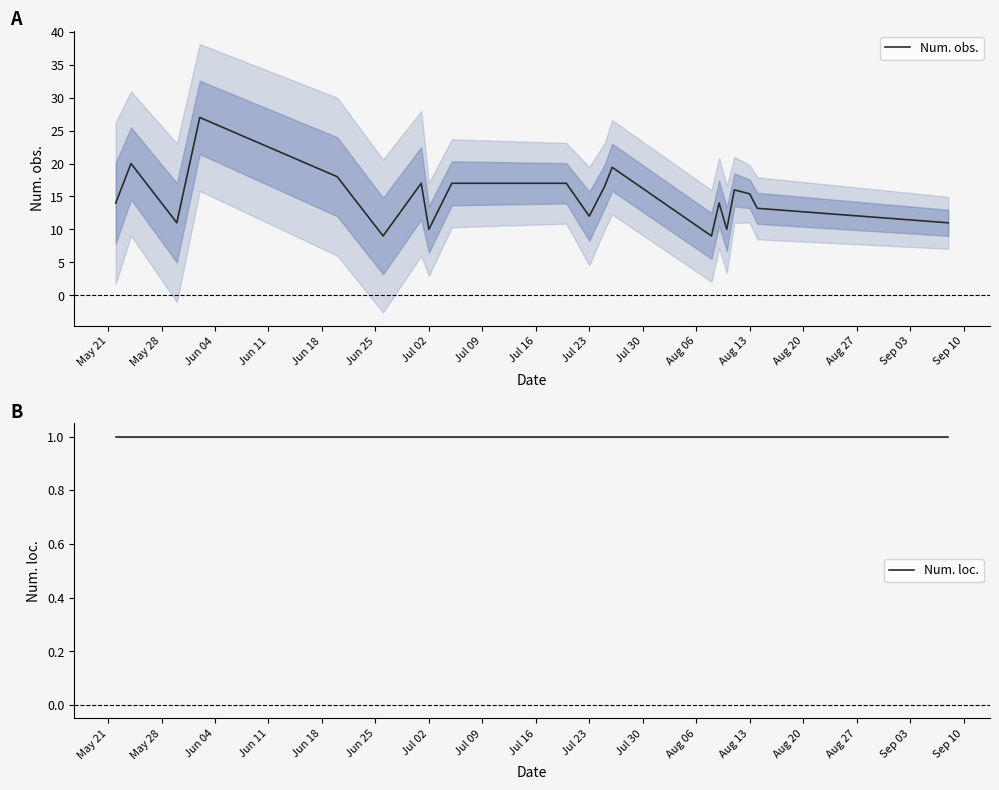

What is the highest value of the Num. obs. series?

27.0